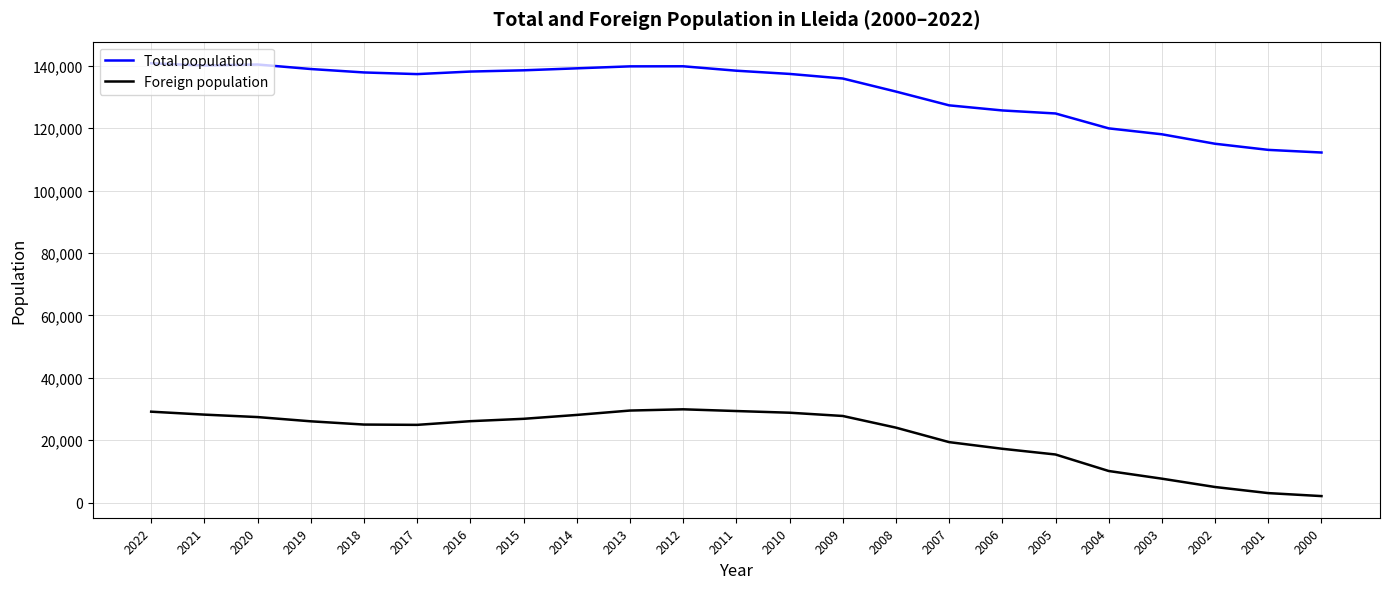

True or false: Foreign population and Total population cross at least once.

False